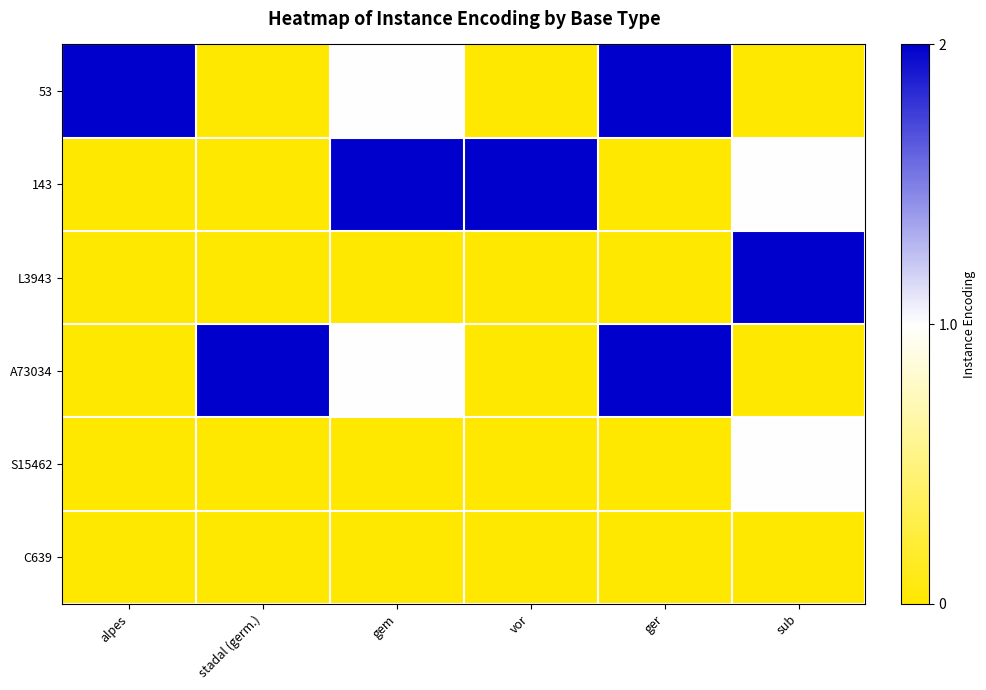

What is the difference between the highest and lowest values at sub?

2